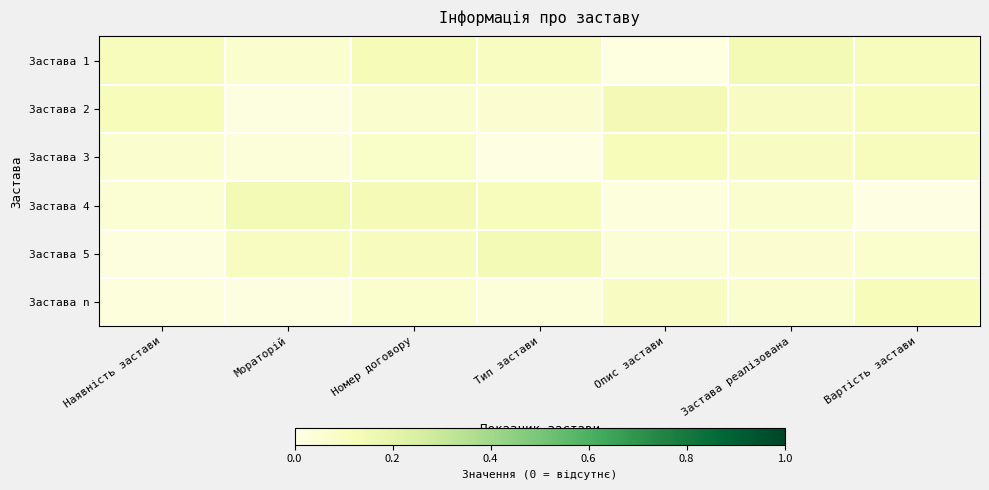

What is the total value across all series at Номер договору?

0.6